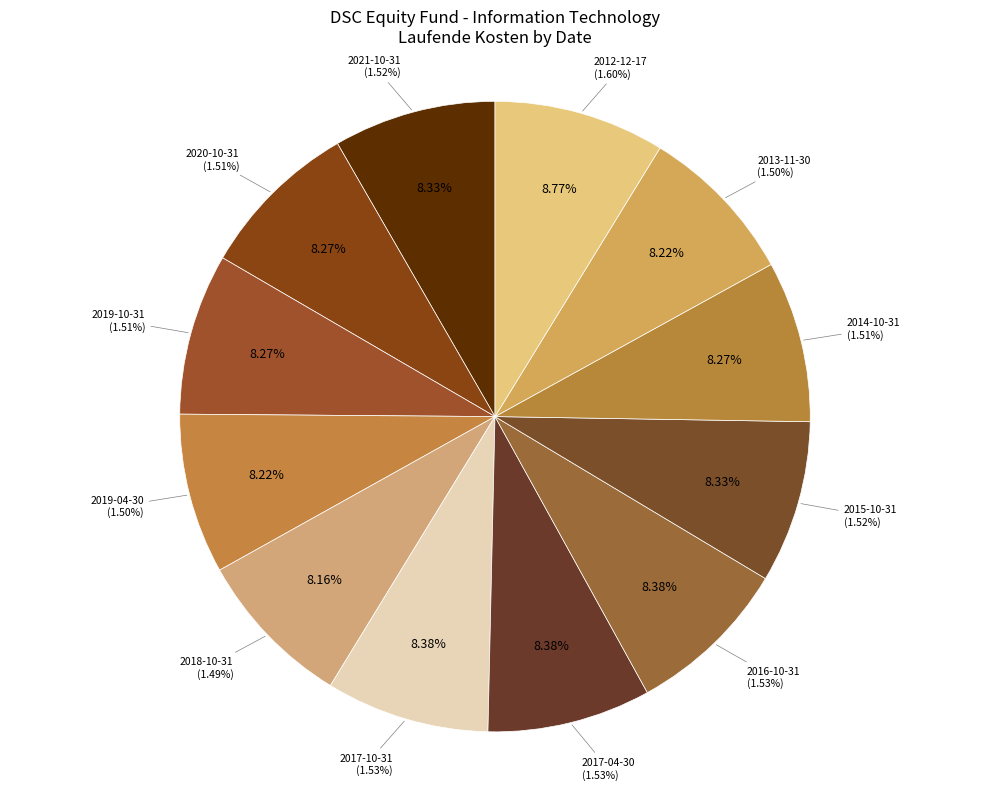

How many slices are in this pie chart?

12